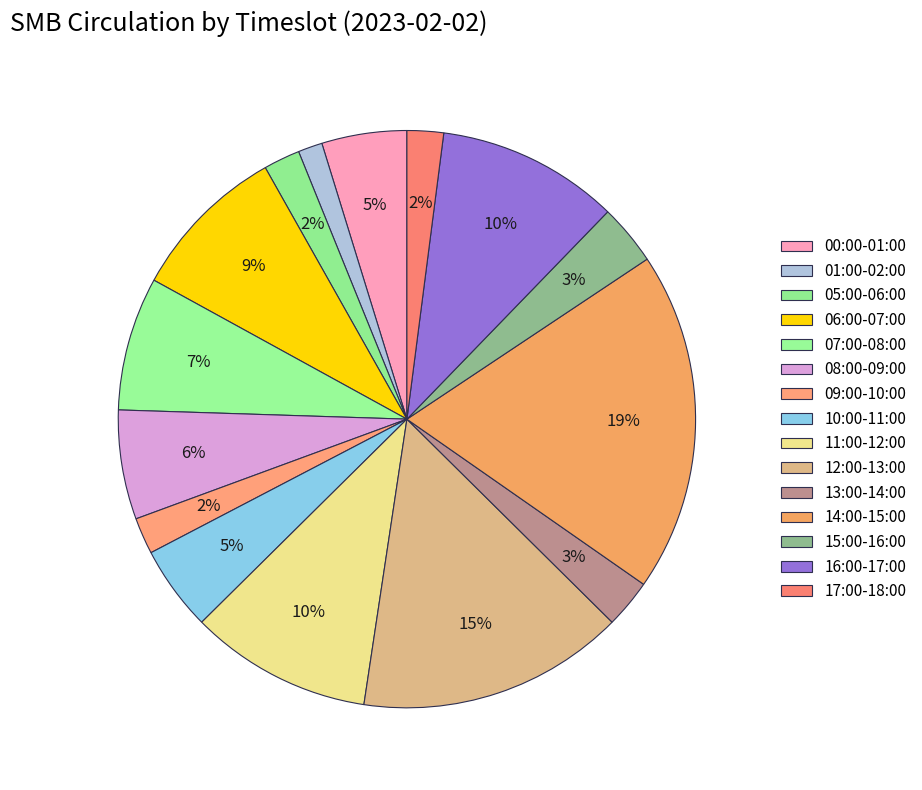

What is the largest slice in the pie chart?

14:00-15:00